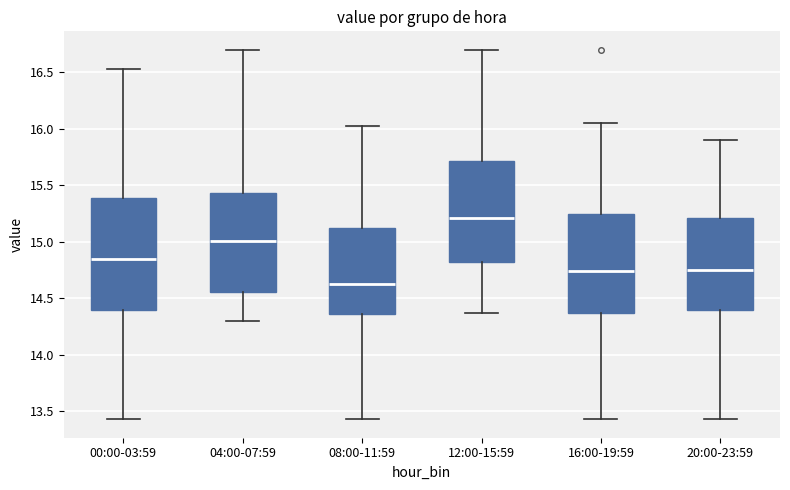

Which box has the highest median line?

12:00-15:59